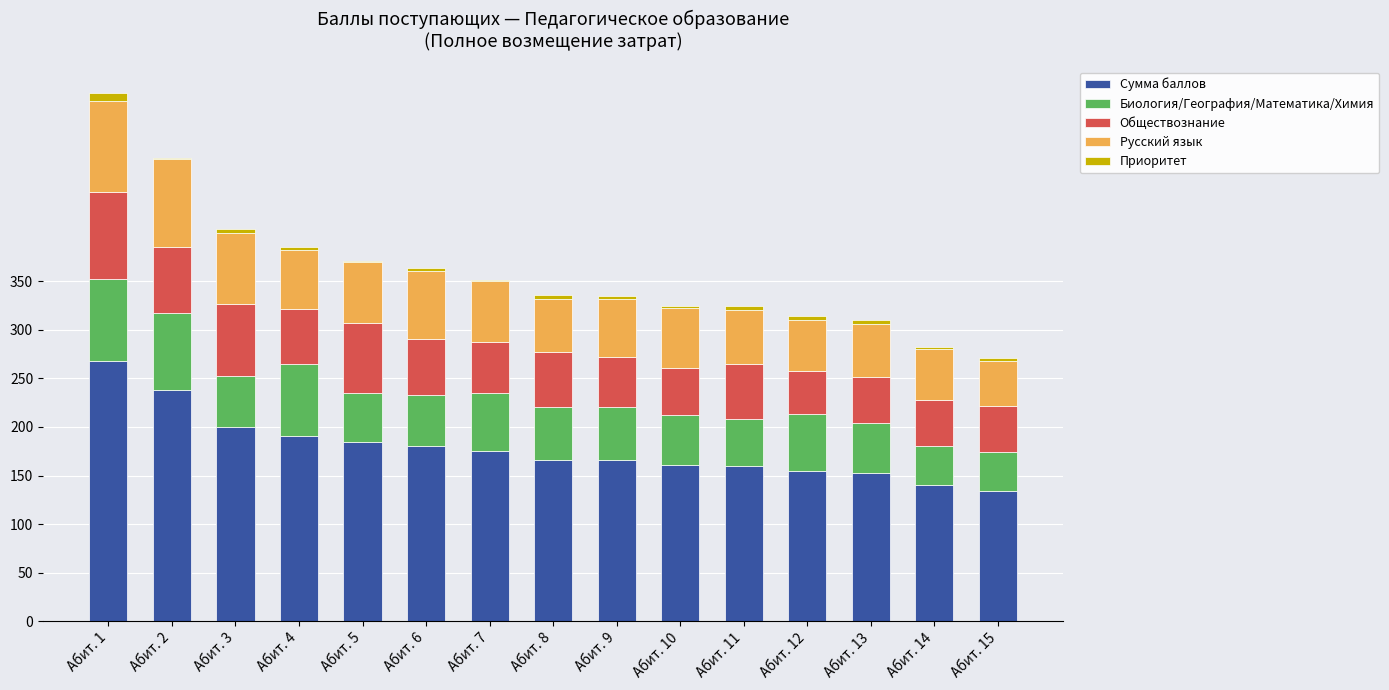

At which category is the sum across all series the highest?

Абит. 1